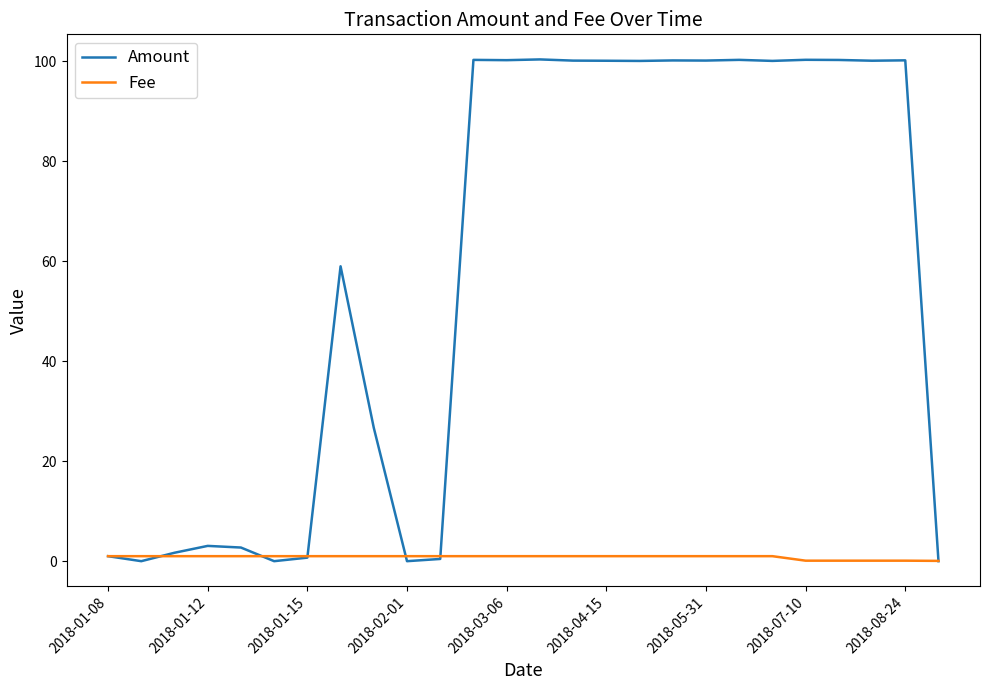

How many lines are shown in the chart?

2